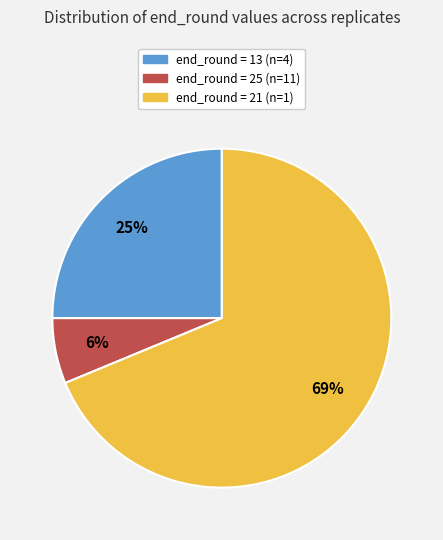

Is the sum of end_round = 13 and end_round = 25 greater than half?

No